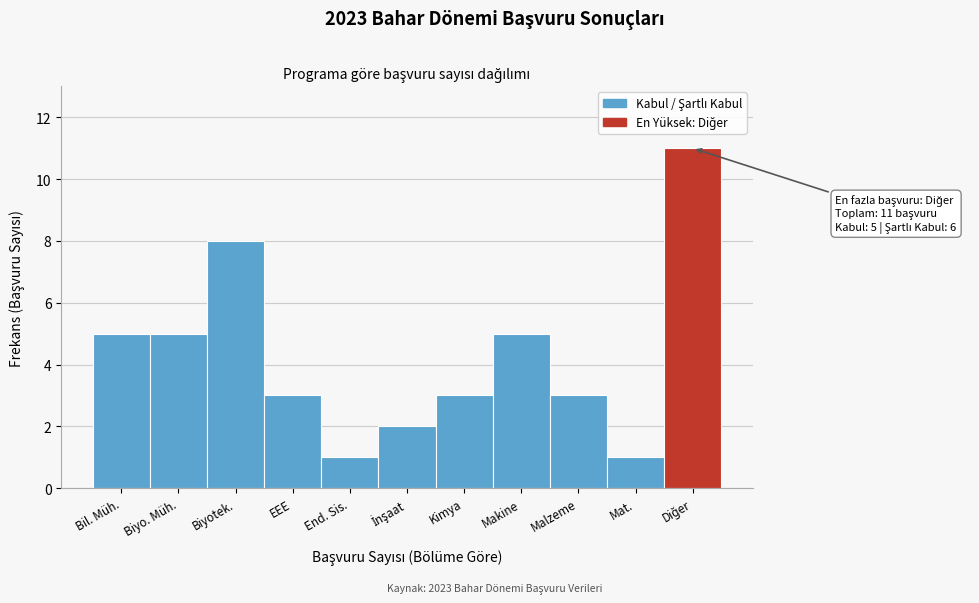

Reading left to right, transcribe all the data shown in this chart.

5	5	8	3	1	2	3	5	3	1	11